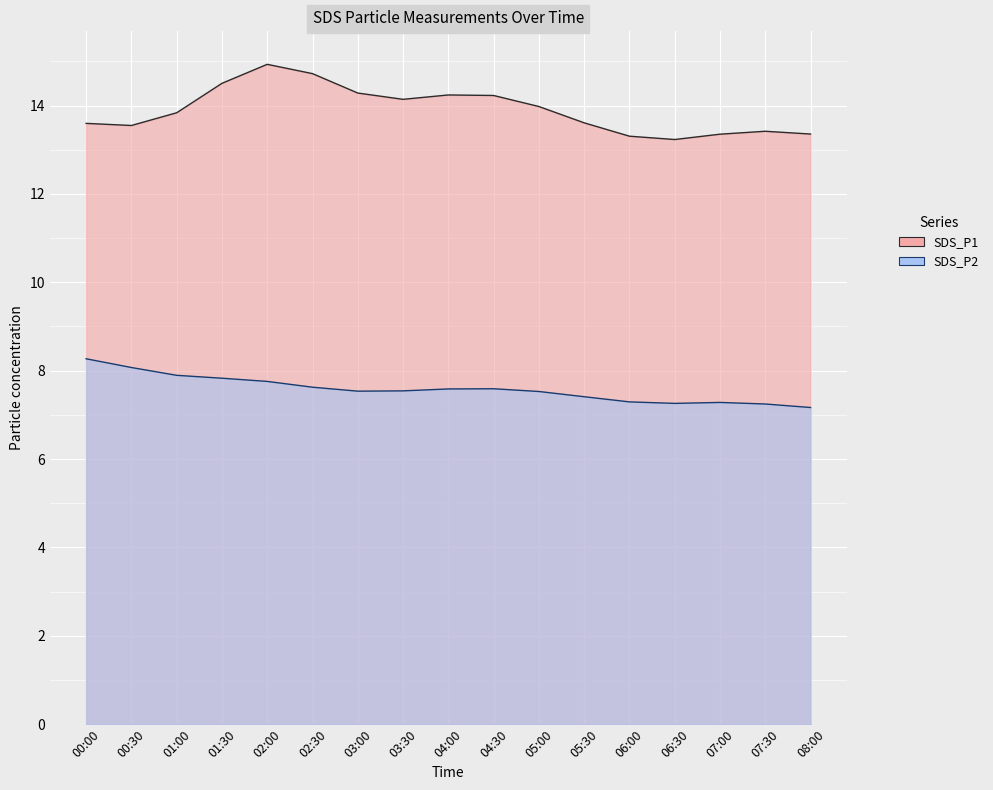

True or false: SDS_P1 has a value of 19.9 at 06:30.

False